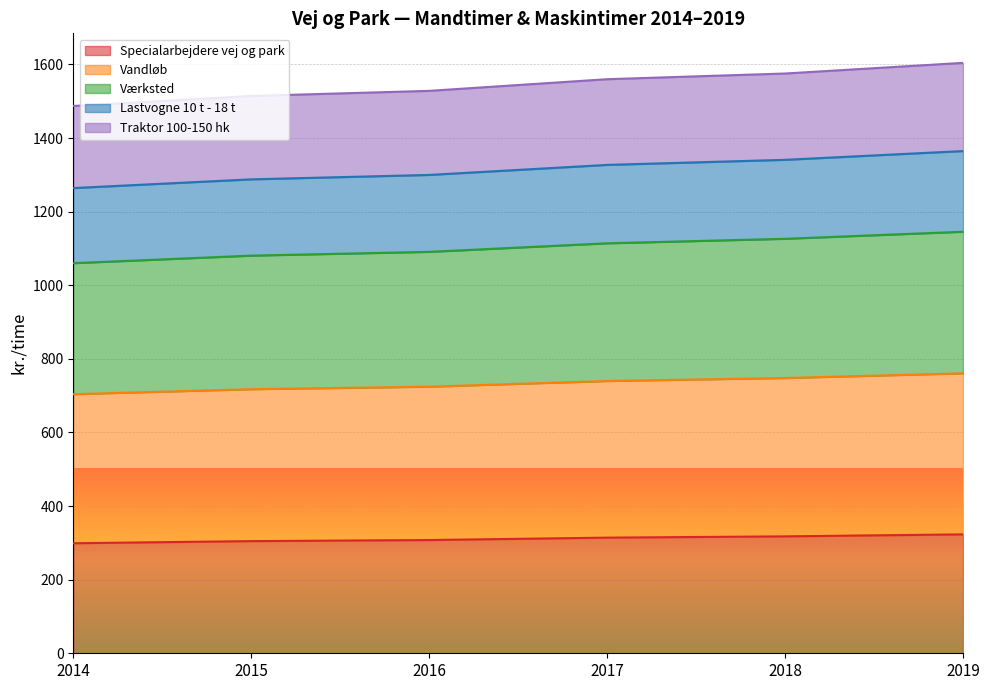

What is the maximum value for Specialarbejdere vej og park?

323.1